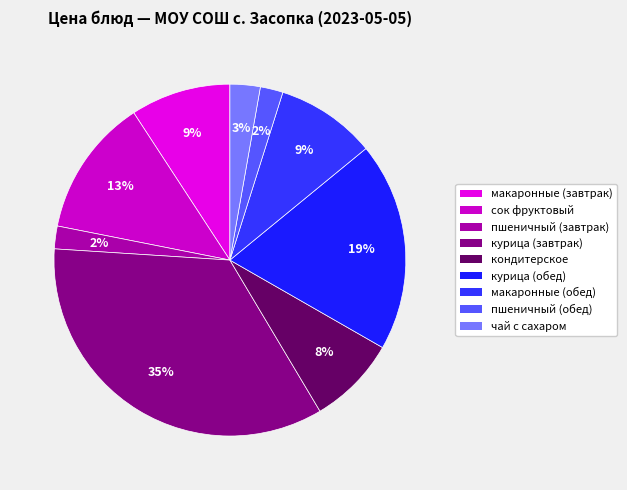

Rank the categories by value from lowest to highest.

пшеничный (завтрак), пшеничный (обед), чай с сахаром, кондитерское изделие, макаронные изделия отварные, макаронные изделия отварные (обед), сок фруктовый, курица тушеная в соусе (обед), курица тушеная в соусе (завтрак)